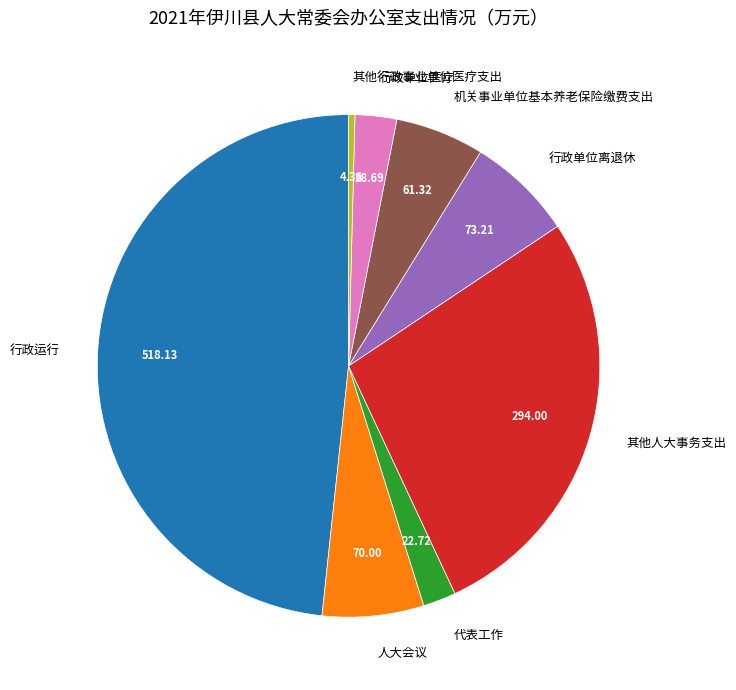

Does 人大会议 represent more than half of the total?

No